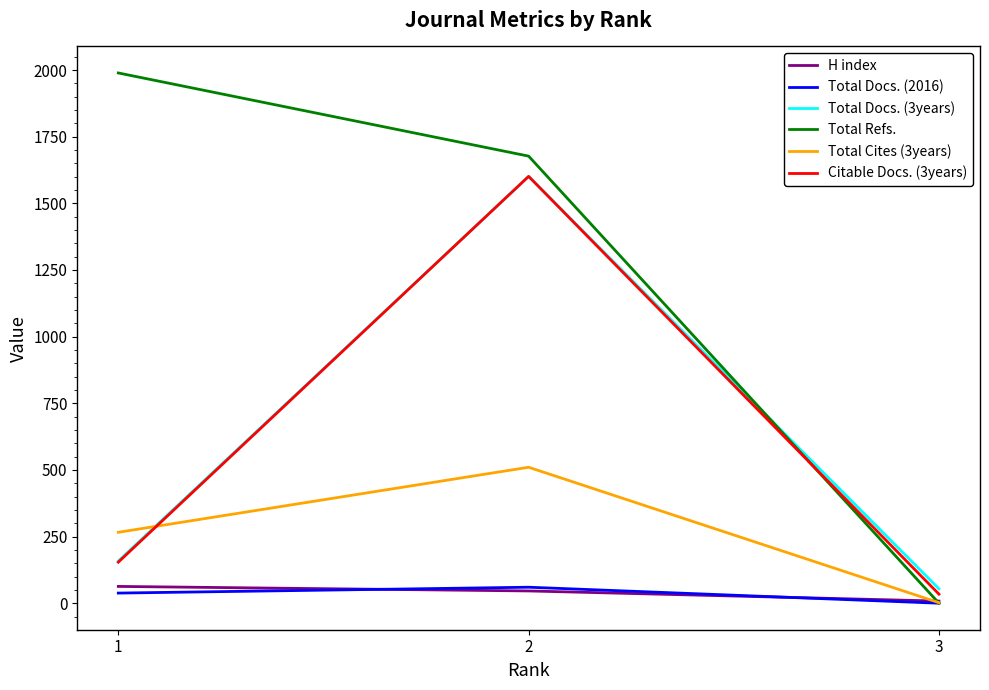

What is the average value of the Total Docs. (2016) series?

33